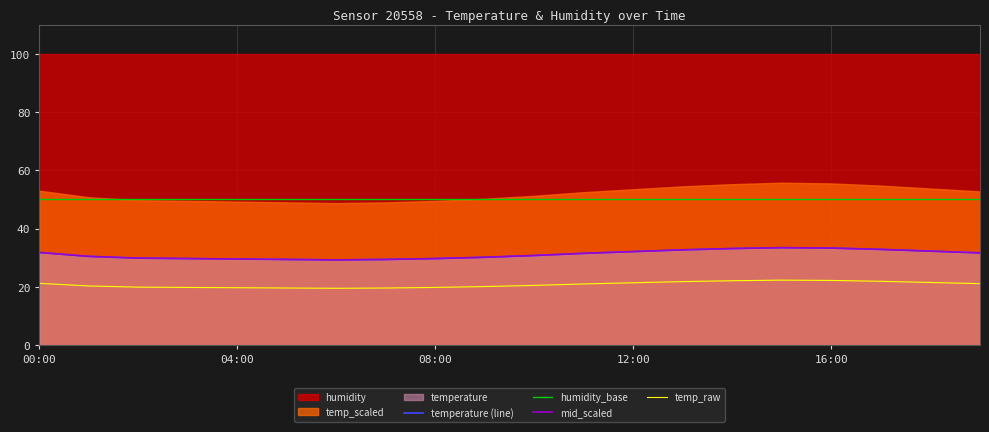

The temp_raw series shows 20.5 at 10. True or false?

True